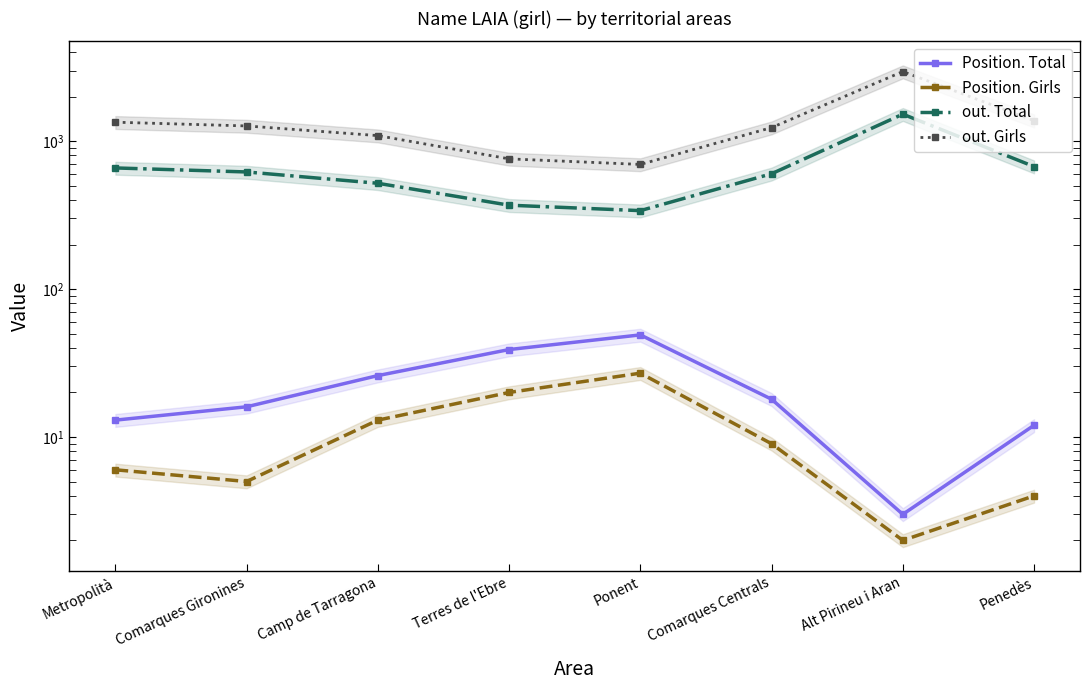

Reading left to right, transcribe all the data shown in this chart.

Position. Total: Metropolità=13	Comarques Gironines=16	Camp de Tarragona=26	Terres de l'Ebre=39	Ponent=49	Comarques Centrals=18	Alt Pirineu i Aran=3	Penedès=12
Position. Girls: Metropolità=6	Comarques Gironines=5	Camp de Tarragona=13	Terres de l'Ebre=20	Ponent=27	Comarques Centrals=9	Alt Pirineu i Aran=2	Penedès=4
out. Total: Metropolità=659	Comarques Gironines=619	Camp de Tarragona=519	Terres de l'Ebre=369	Ponent=339	Comarques Centrals=602	Alt Pirineu i Aran=1522	Penedès=673
out. Girls: Metropolità=1343	Comarques Gironines=1267	Camp de Tarragona=1090	Terres de l'Ebre=759	Ponent=696	Comarques Centrals=1235	Alt Pirineu i Aran=2954	Penedès=1376